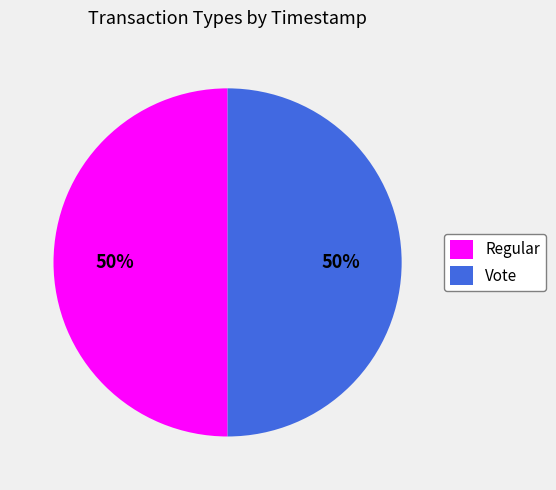

How many segments does this pie chart have?

2